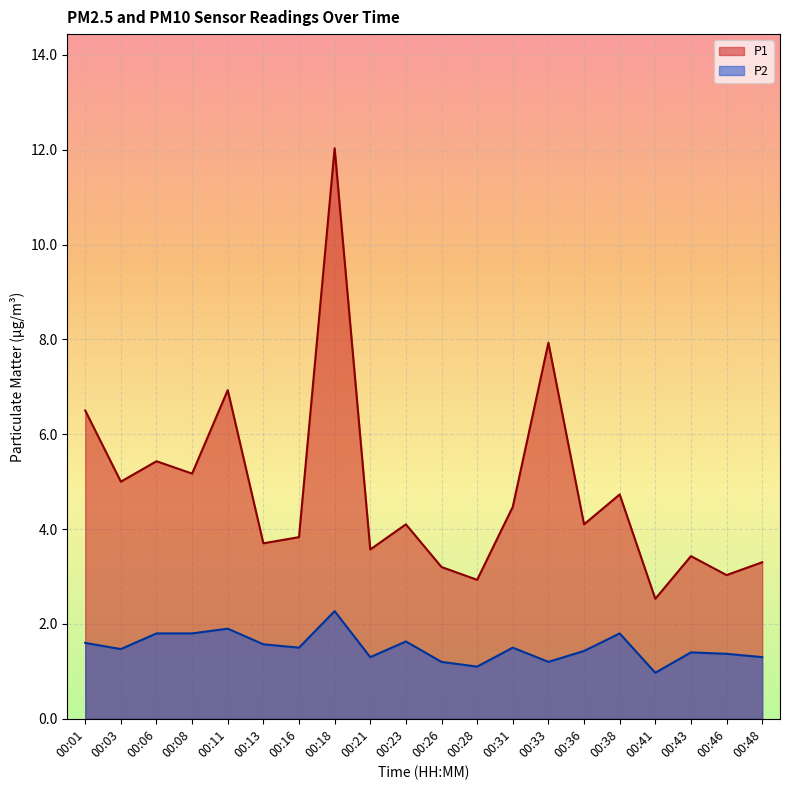

Rank the categories by P1 value from highest to lowest.

00:18, 00:33, 00:11, 00:01, 00:06, 00:08, 00:03, 00:38, 00:31, 00:23, 00:36, 00:16, 00:13, 00:21, 00:43, 00:48, 00:26, 00:46, 00:28, 00:41